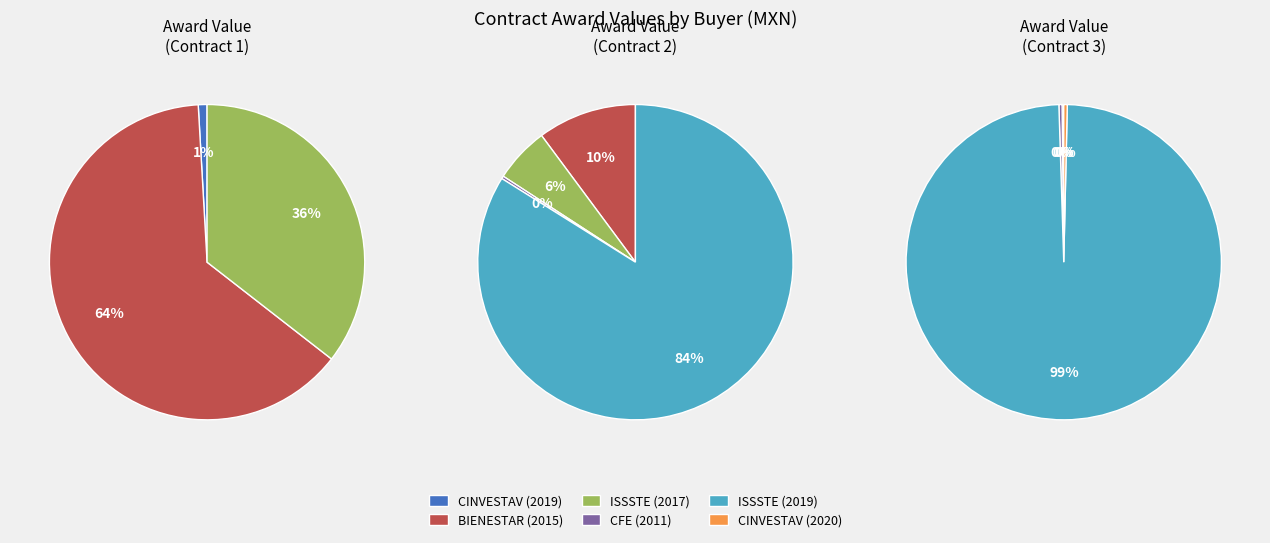

Which has a higher value, CINVESTAV (2020) or ISSSTE (2019)?

ISSSTE (2019)